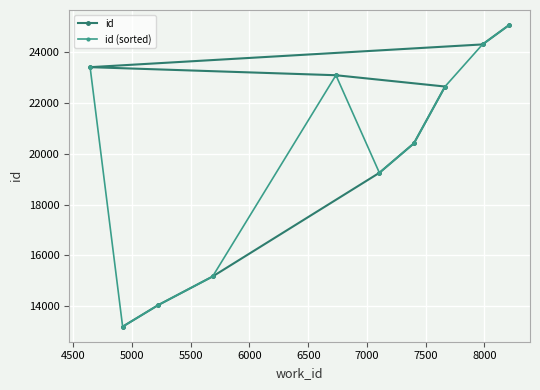

True or false: id (sorted) has more than 1 interior local peaks.

False